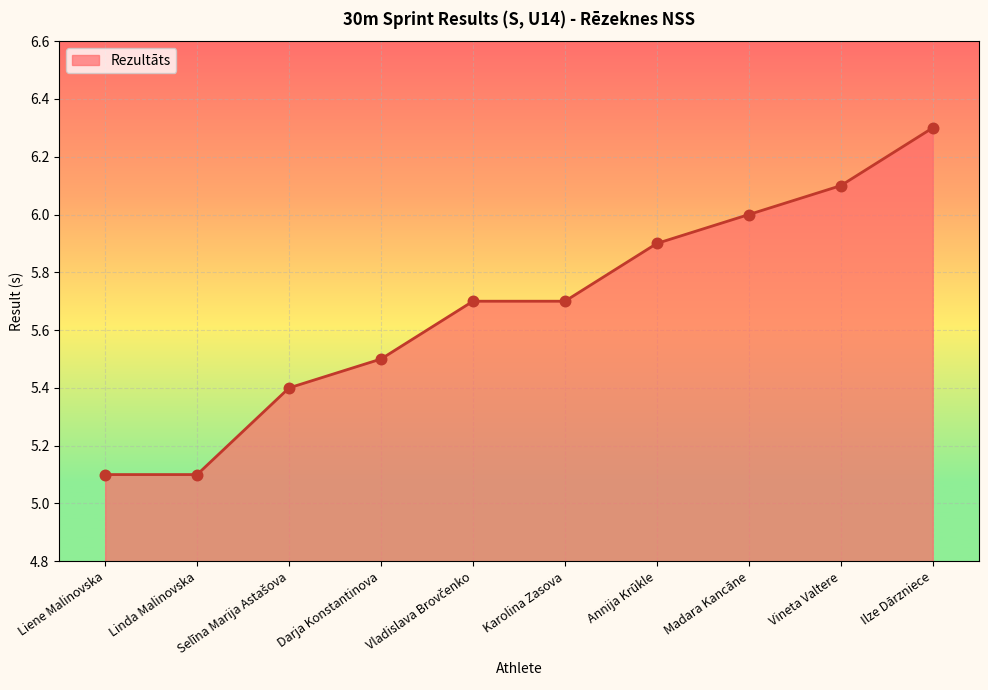

What is the ratio of the value at Ilze Dārzniece to the value at Karolina Zasova?

1.1